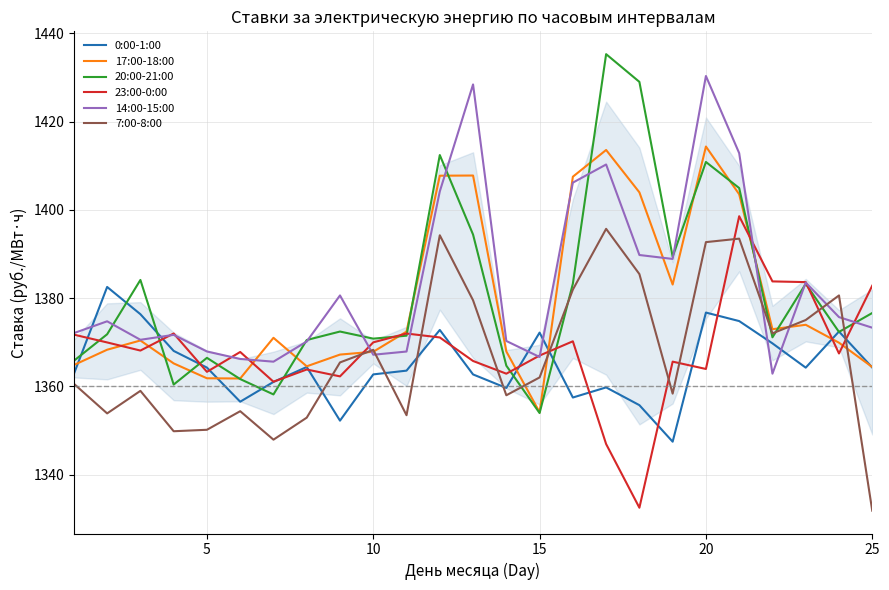

What is the average value of the 14:00-15:00 series?

1383.1